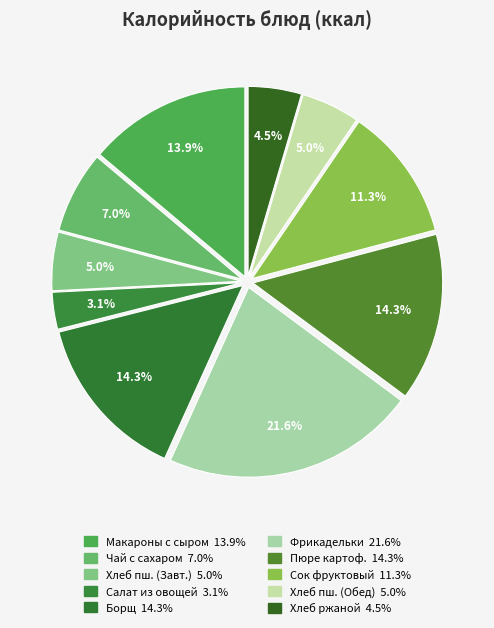

To the nearest percent, what is the average slice percentage?

10%